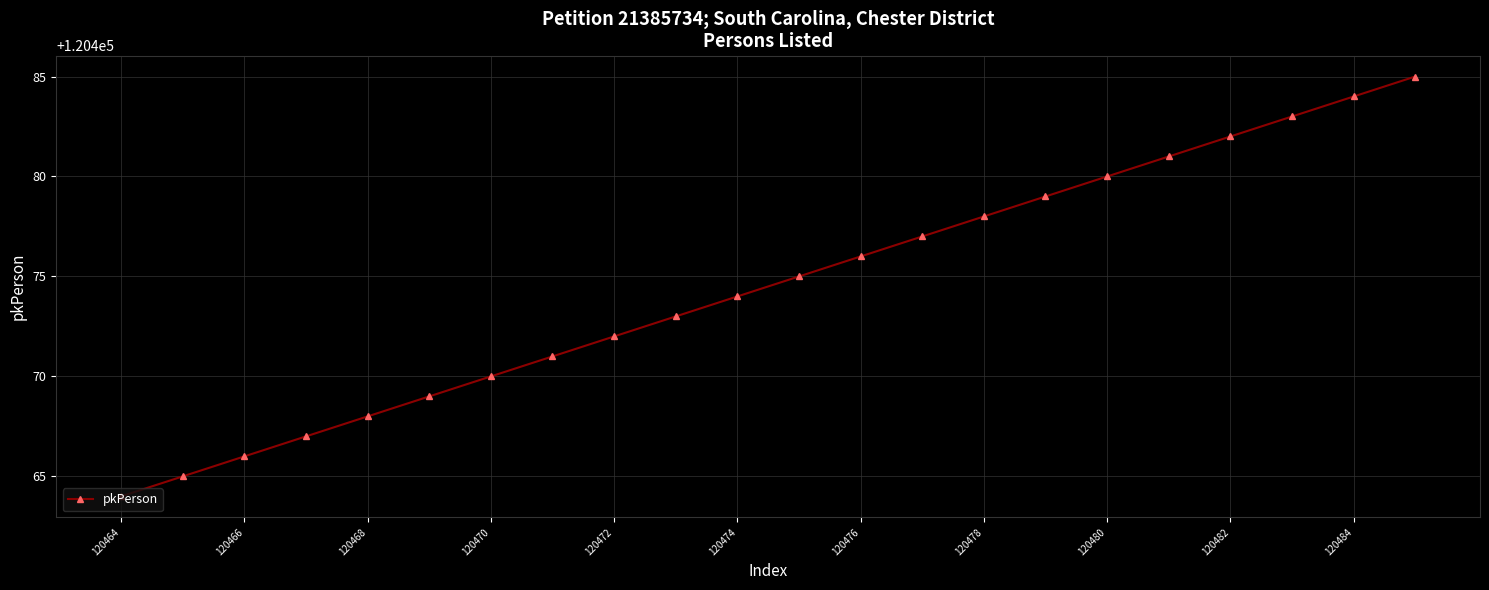

Does the chart display data point markers on the line(s)?

Yes